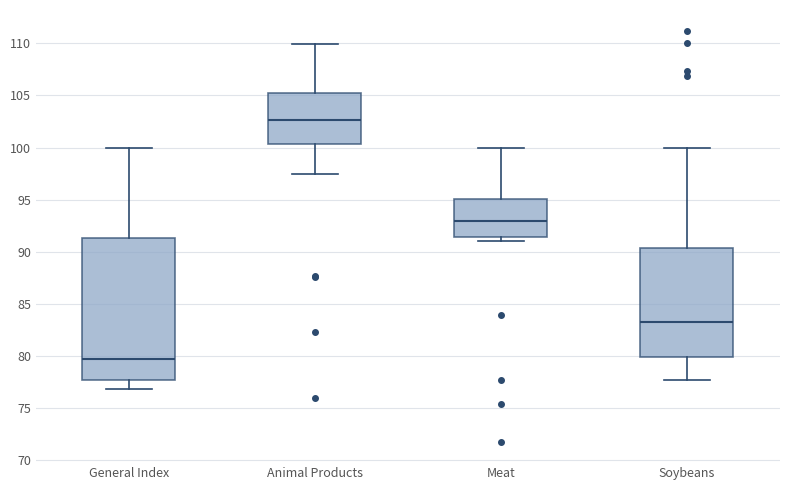

Reading left to right, transcribe this box plot: for each box, give where its median line is, the range the box spans, and where its two whiskers end, as read against the y-axis. The values are not printed on the chart, so give them approximately, as read against the axis.

General Index: median 79.5, box 77.5 to 91.5, whiskers 77.0 to 100.0
Animal Products: median 102.5, box 100.5 to 105.0, whiskers 97.5 to 110.0
Meat: median 93.0, box 91.5 to 95.0, whiskers 91.0 to 100.0
Soybeans: median 83.0, box 80.0 to 90.5, whiskers 77.5 to 100.0